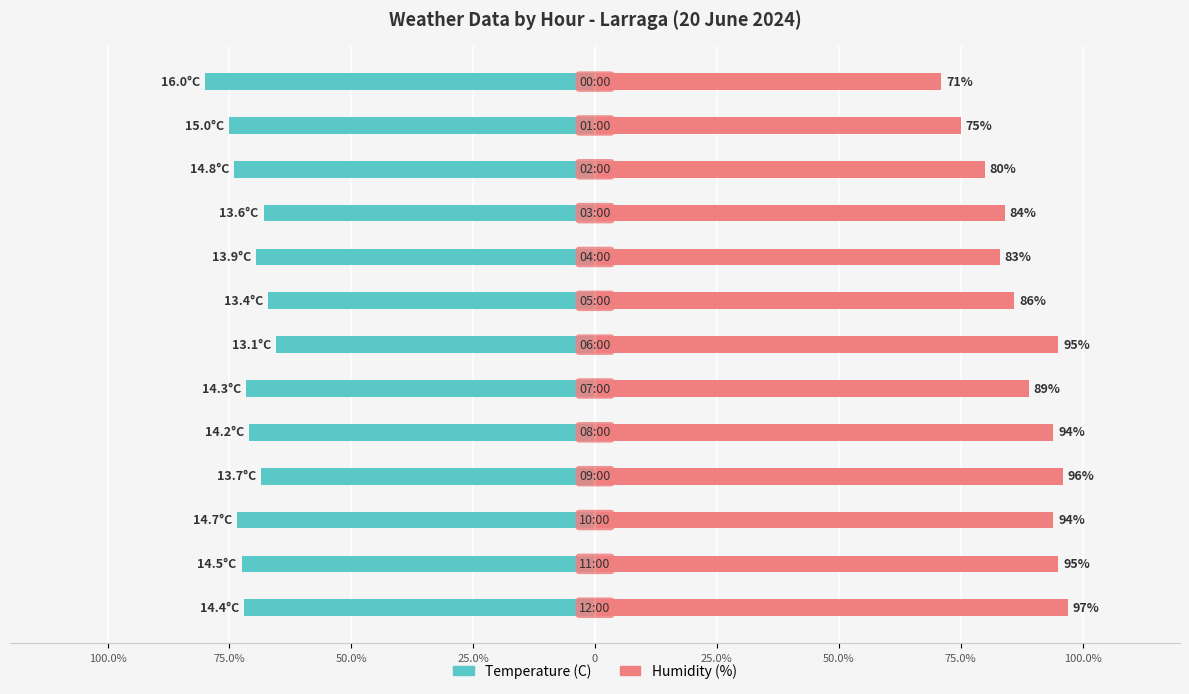

Reading left to right, extract all data points from this chart.

Temperature (C): -72.0	-72.5	-73.5	-68.5	-71.0	-71.5	-65.5	-67.0	-69.5	-68.0	-74.0	-75.0	-80.0
Humidity (%): 97.0	95.0	94.0	96.0	94.0	89.0	95.0	86.0	83.0	84.0	80.0	75.0	71.0